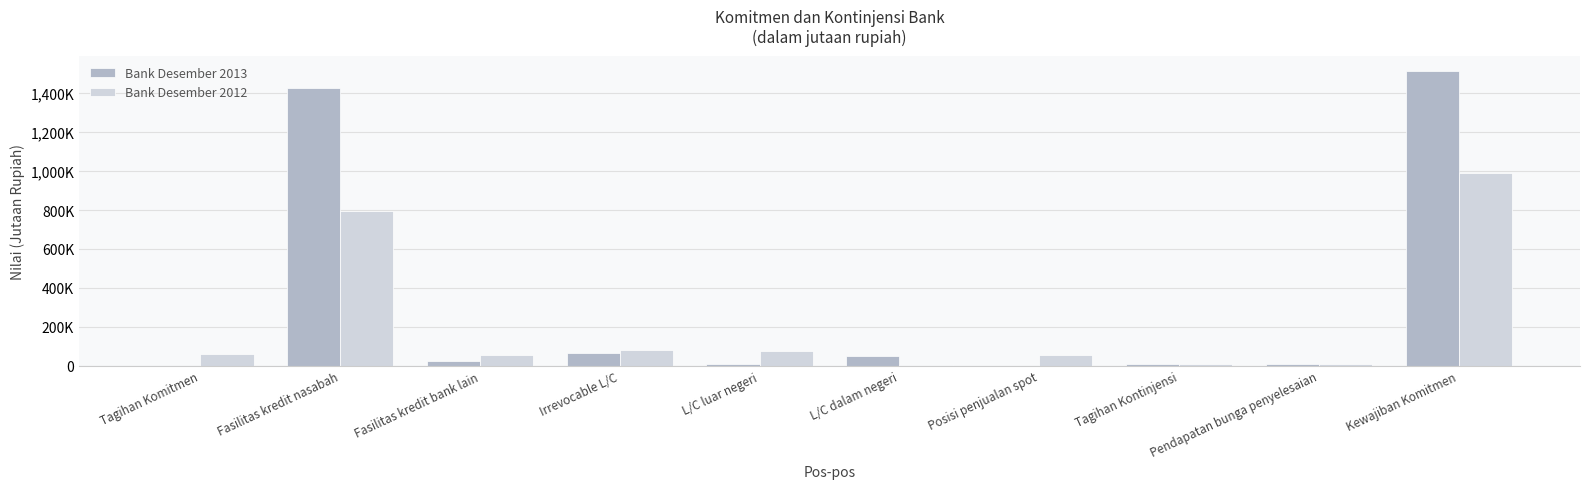

Are the bars grouped side by side (vs. stacked)?

Yes